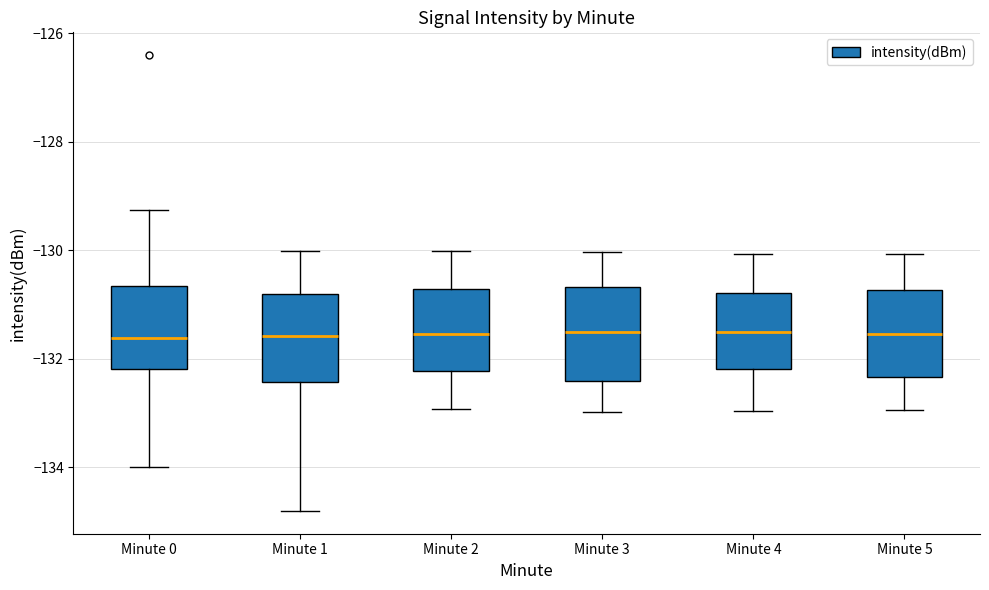

Where does the lower whisker of the box for Minute 2 end on the y-axis? The values are not printed on the chart, so give them approximately, as read against the axis.

-133.0